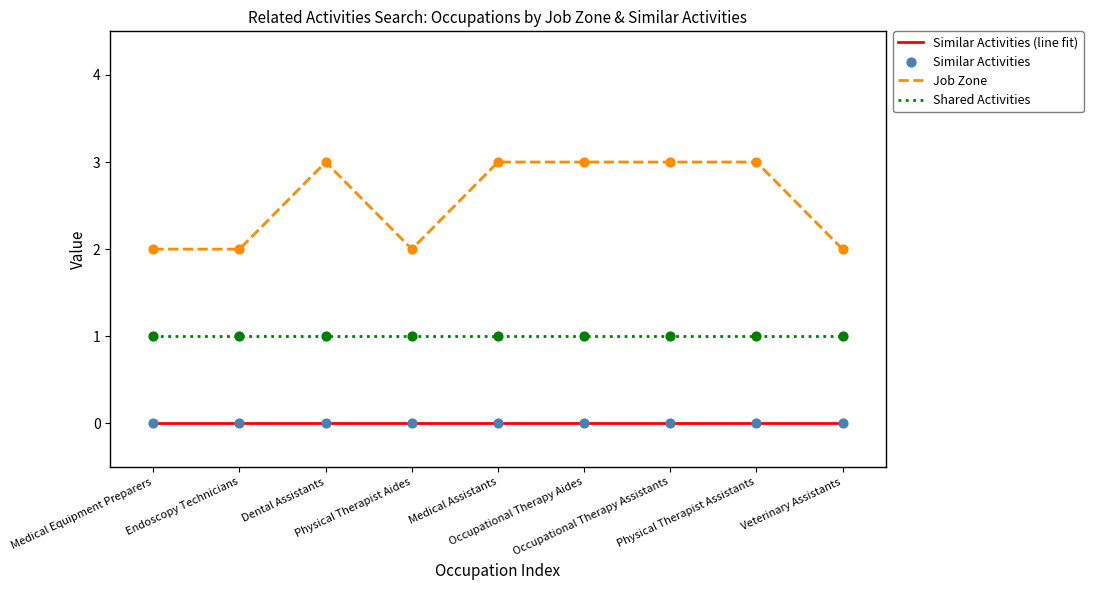

What is the total value across all series at Veterinary Assistants?

3